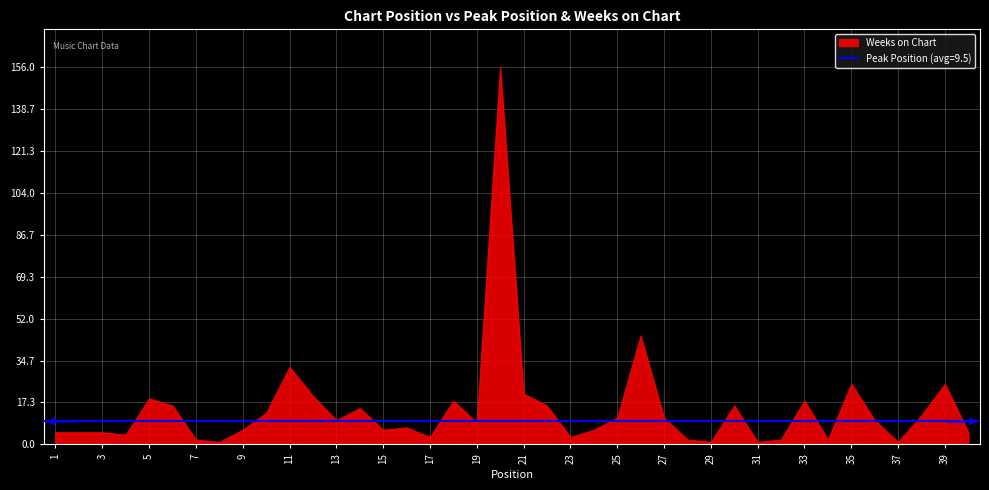

What is the smallest value displayed?

1